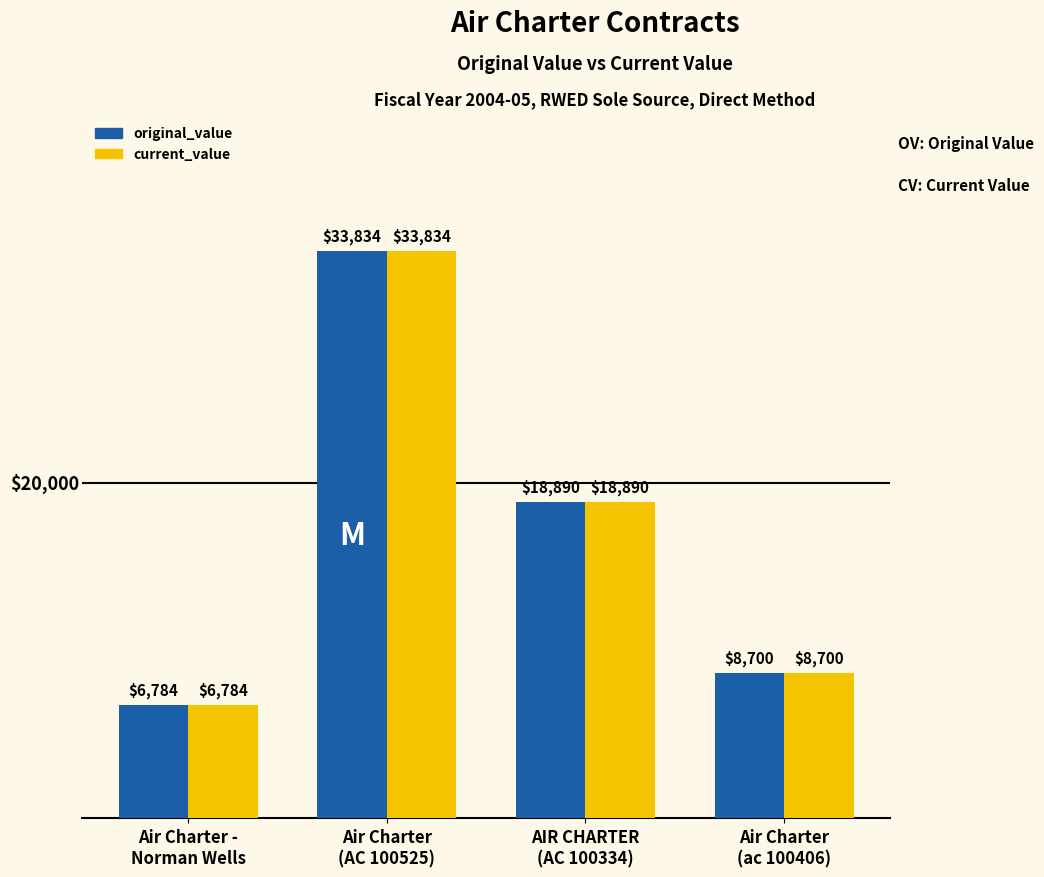

At how many categories does at least one series exceed 6965?

3